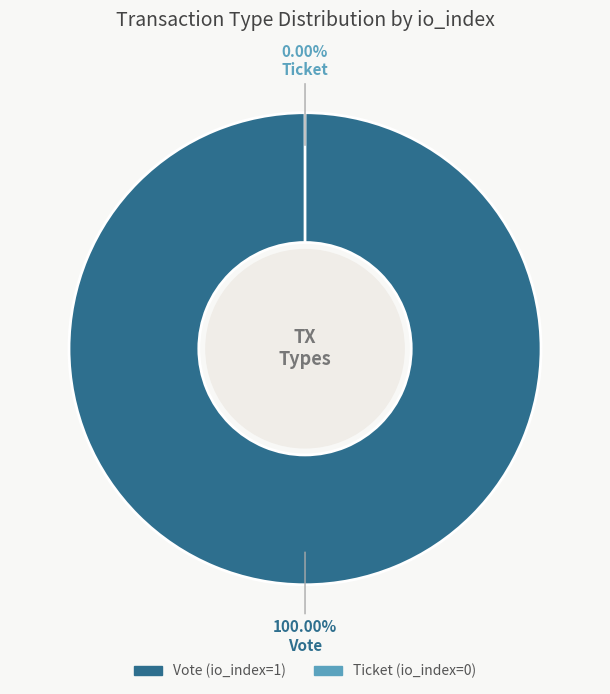

How many segments does this pie chart have?

2